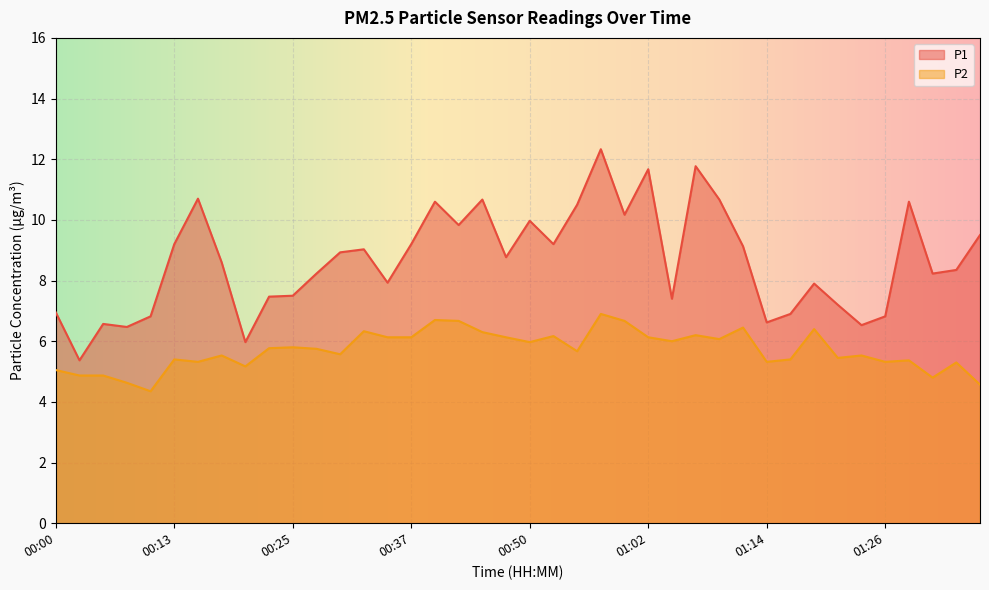

How many interior local peaks does the P2 series have?

13